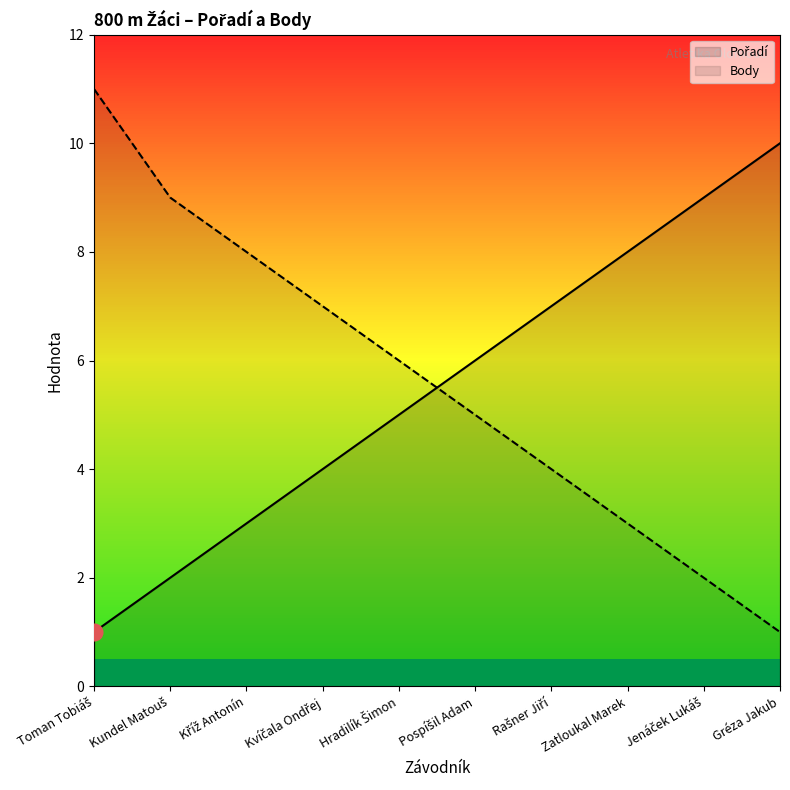

Reading left to right, list all the values displayed in this chart.

Pořadí: 1	2	3	4	5	6	7	8	9	10
Body: 11	9	8	7	6	5	4	3	2	1